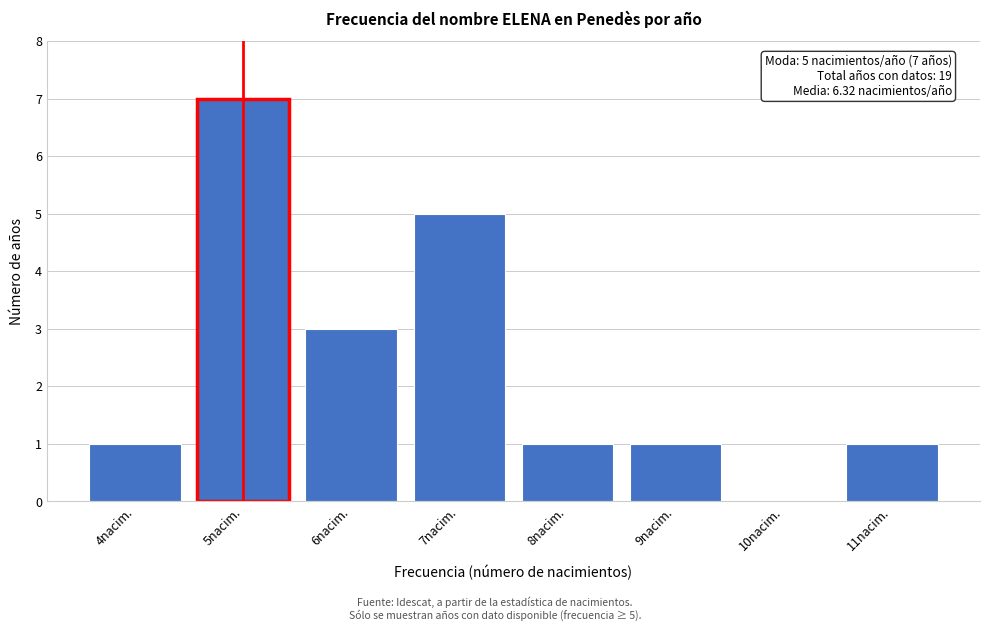

Over which range of the x-axis is the bar tallest?

4.5 to 5.5